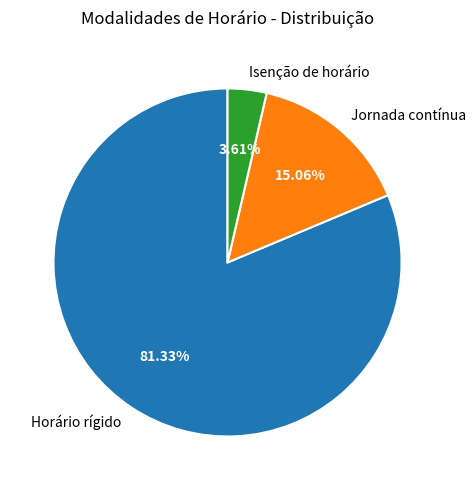

Combined, do Jornada contínua and Horário rígido account for over 50%?

Yes